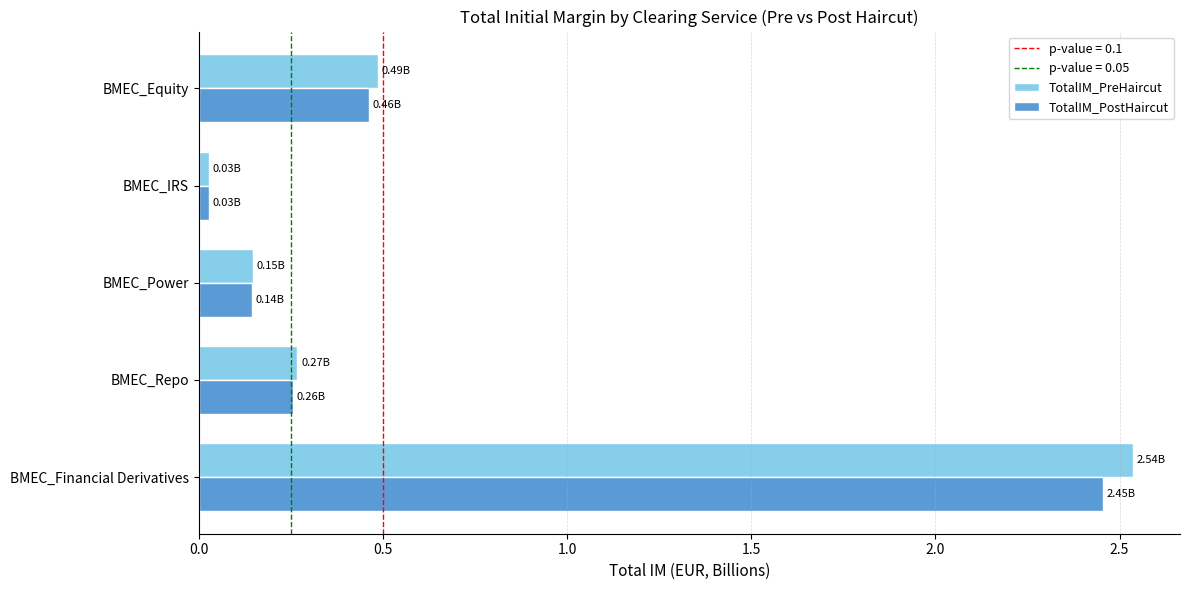

Is the value of TotalIM_PostHaircut at BMEC_Power greater than the value of TotalIM_PreHaircut at BMEC_Repo?

No